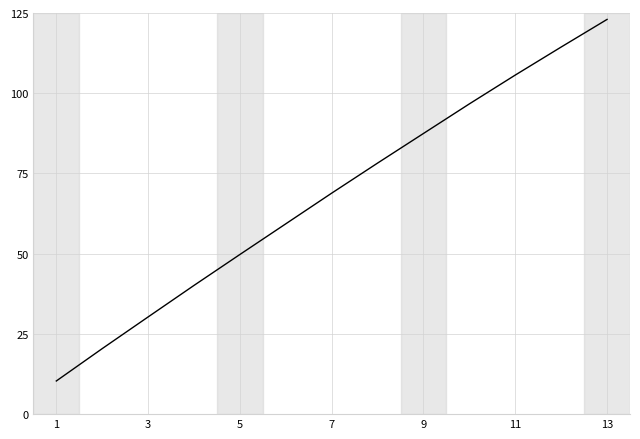

True or false: there are more than 1 points higher than both neighbors.

False